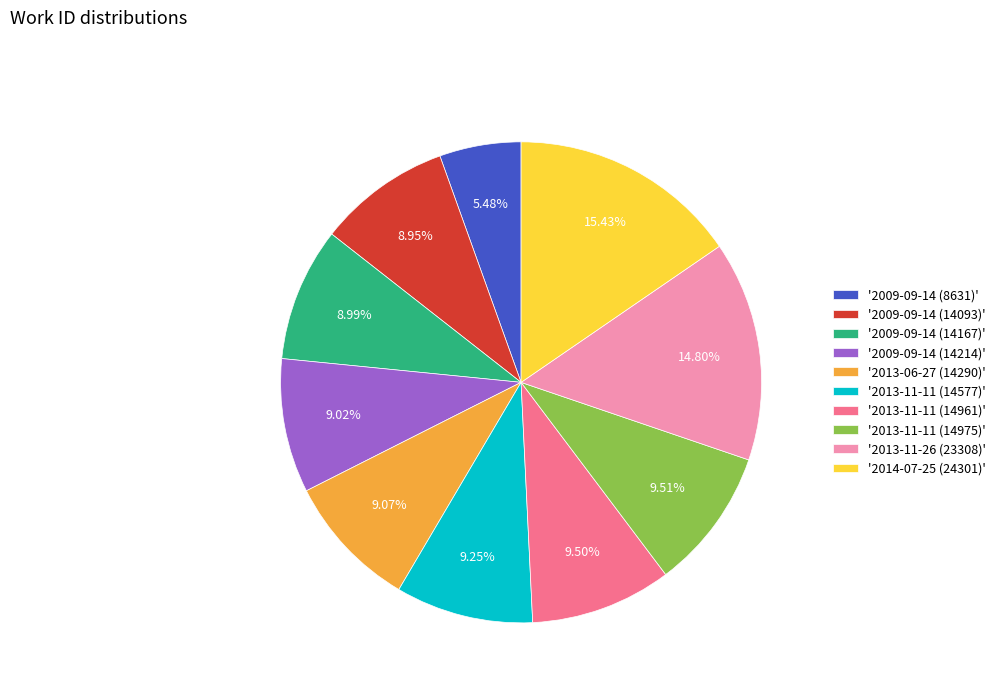

What is the ratio of the value at '2013-11-11 (14975)' to the value at '2013-11-11 (14577)'?

1.0